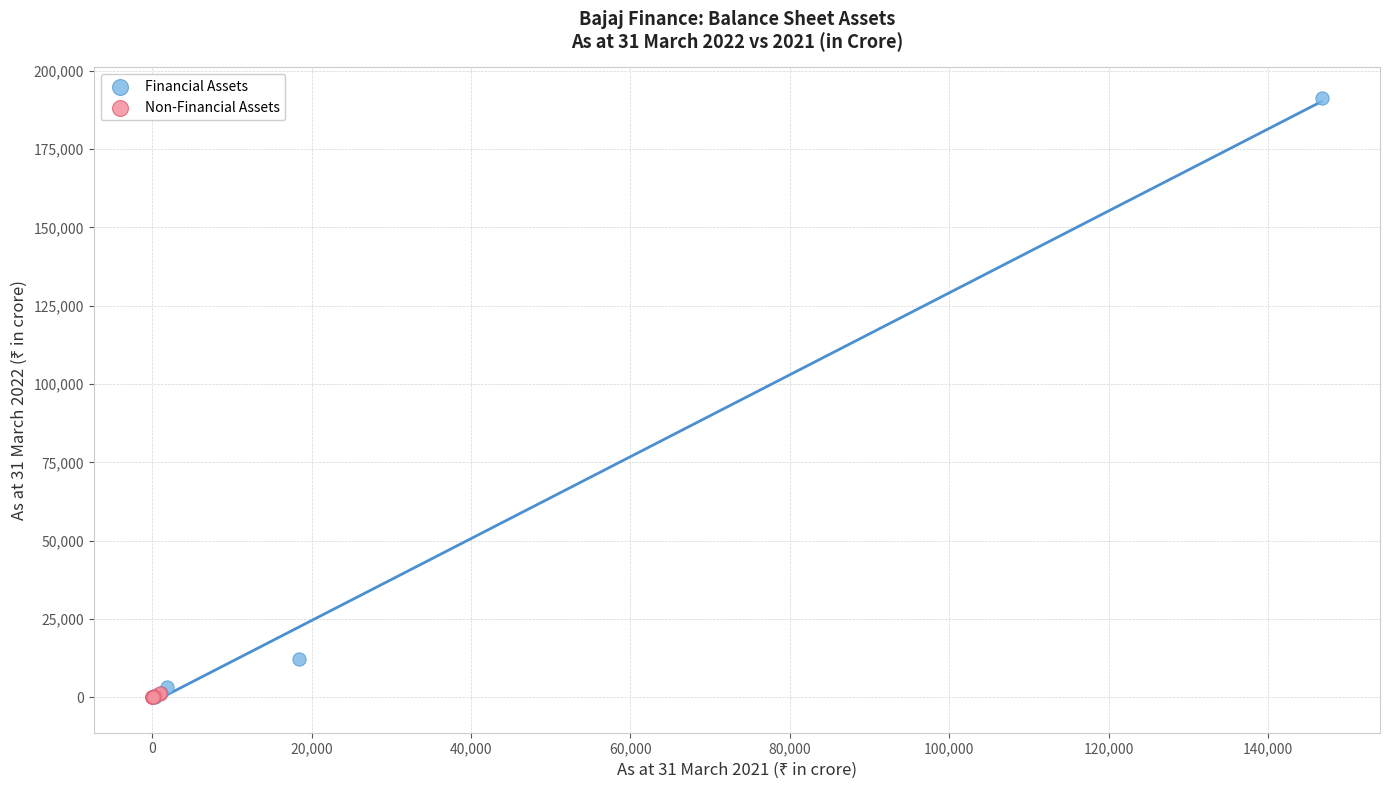

Which series reaches the maximum Y coordinate?

Financial Assets